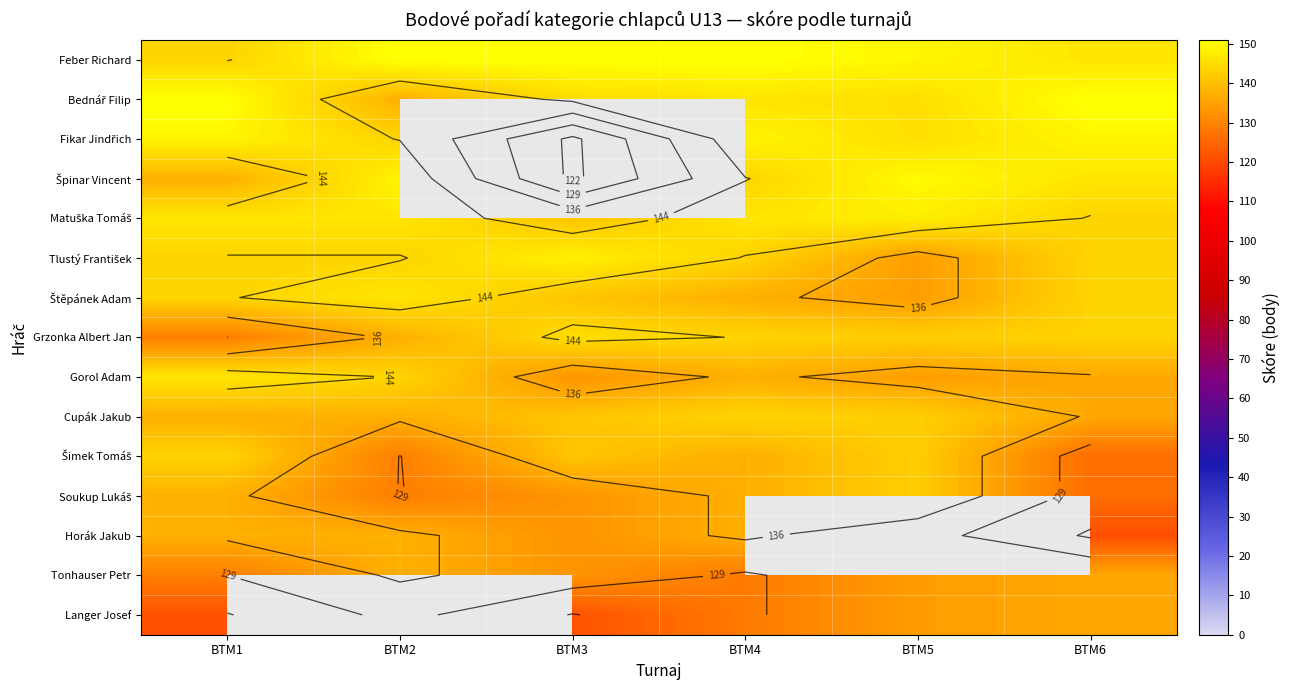

What is the greatest value displayed?

151.0